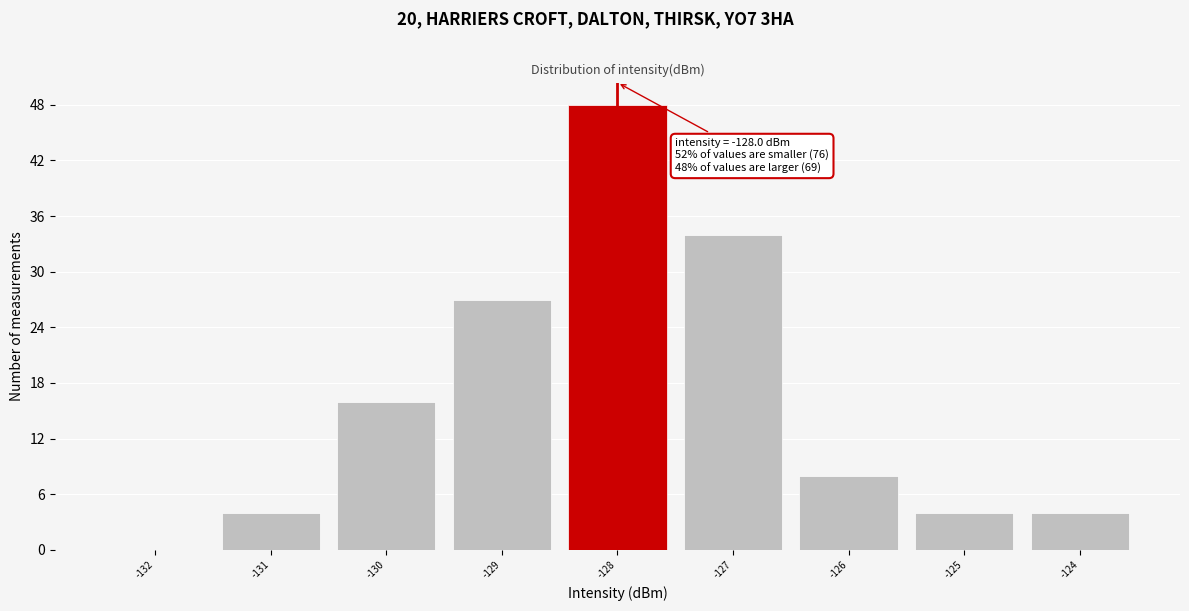

Over which range of the x-axis is the bar tallest?

-128.5 to -127.5